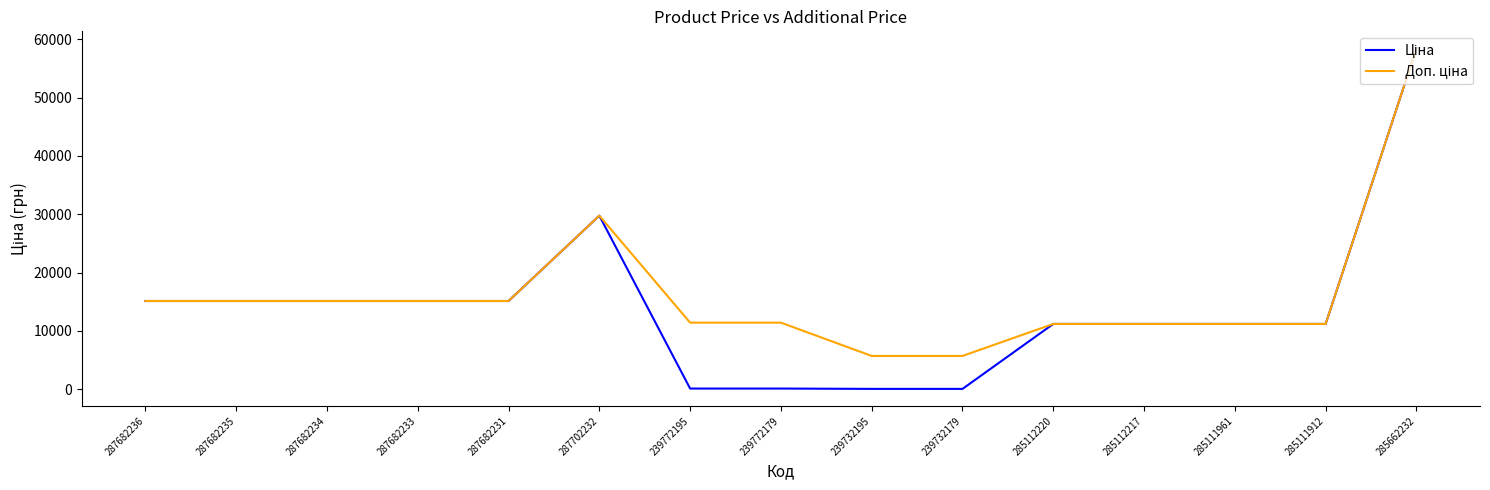

True or false: Доп. ціна and Ціна cross at least once.

False